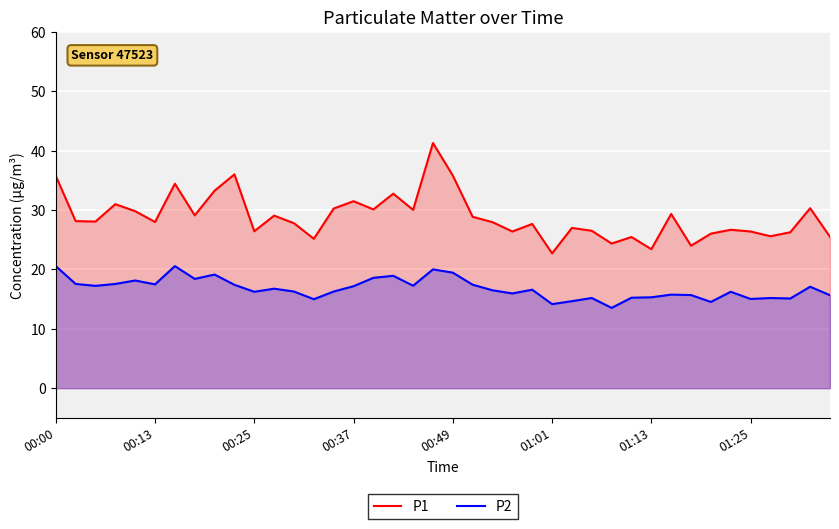

What is the sum of all P1 values?

1153.7